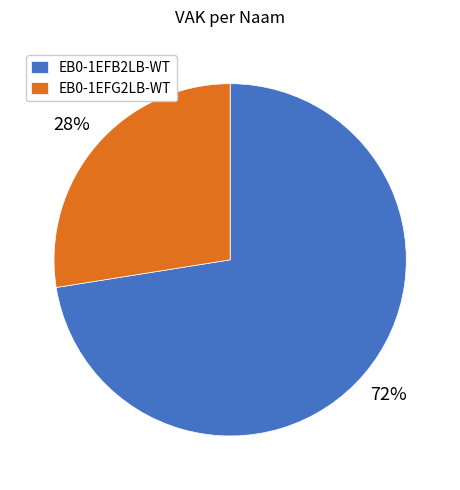

Which slice represents more than half of the pie?

EB0-1EFB2LB-WT